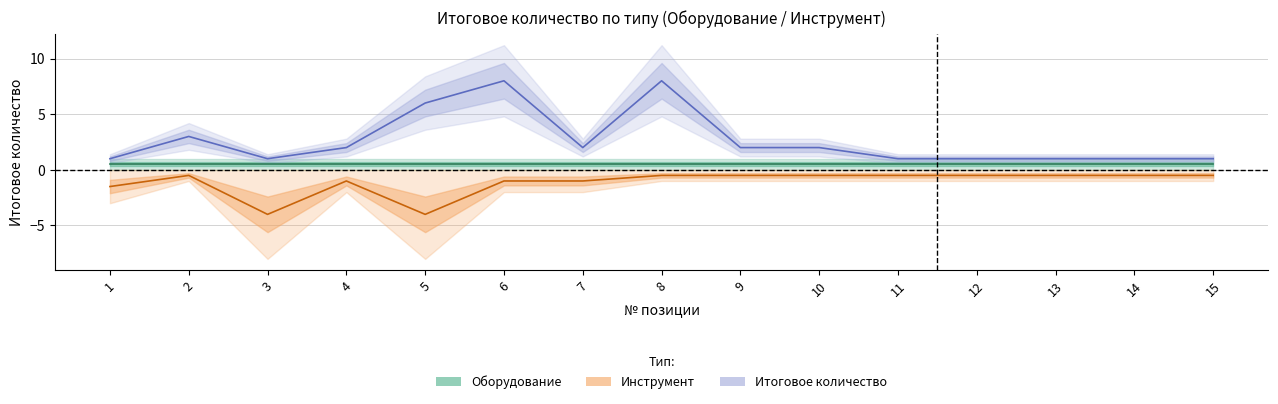

True or false: the data shows -1.0 at 4.

True